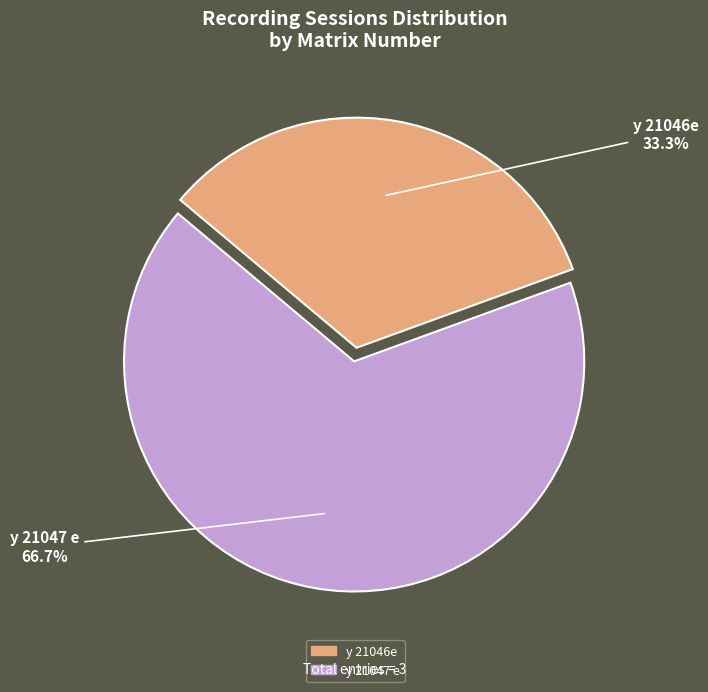

Which slice represents more than half of the pie?

y 21047 e